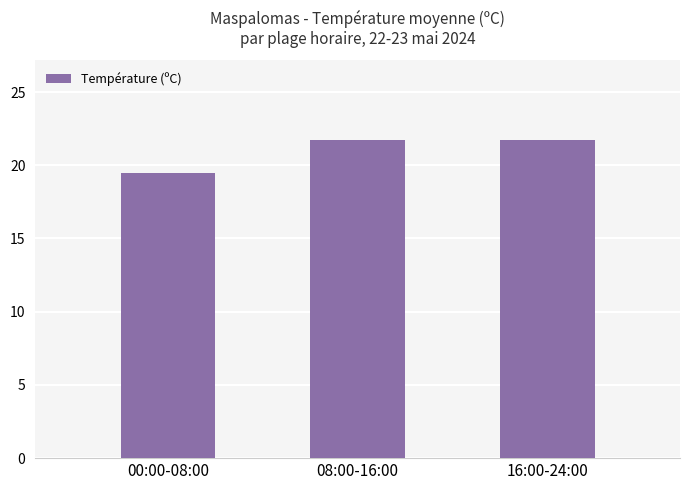

How many bars are there in total?

3